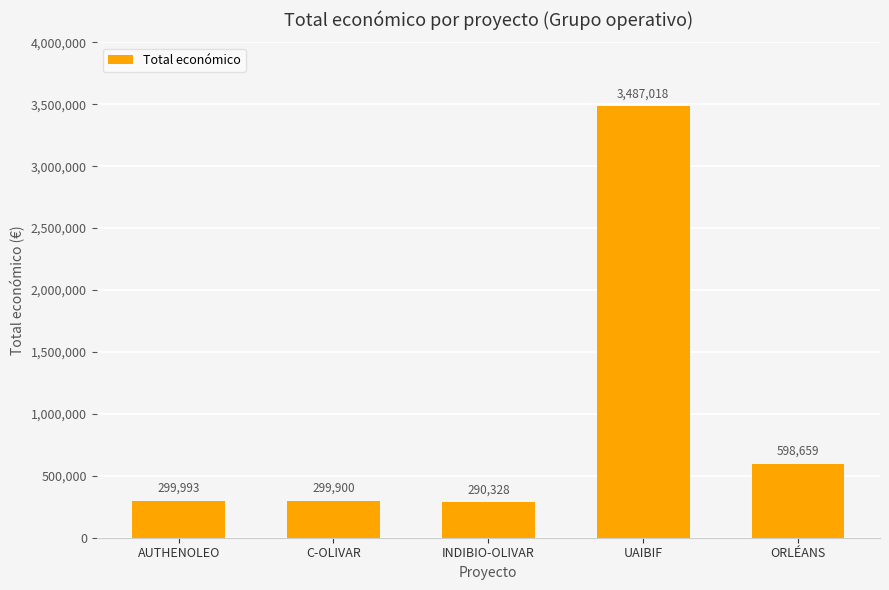

The chart shows a value of 126649 at AUTHENOLEO. True or false?

False